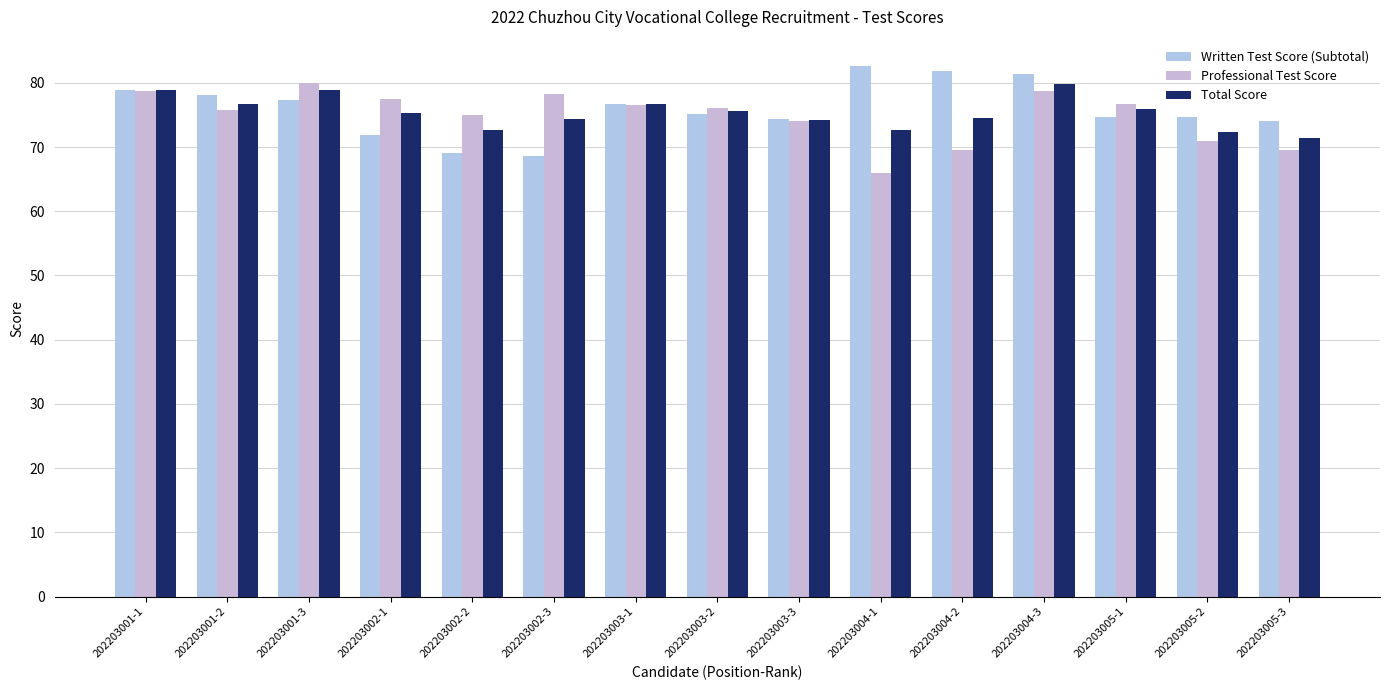

Which category has the lowest value in the Total Score series?

202203005-3